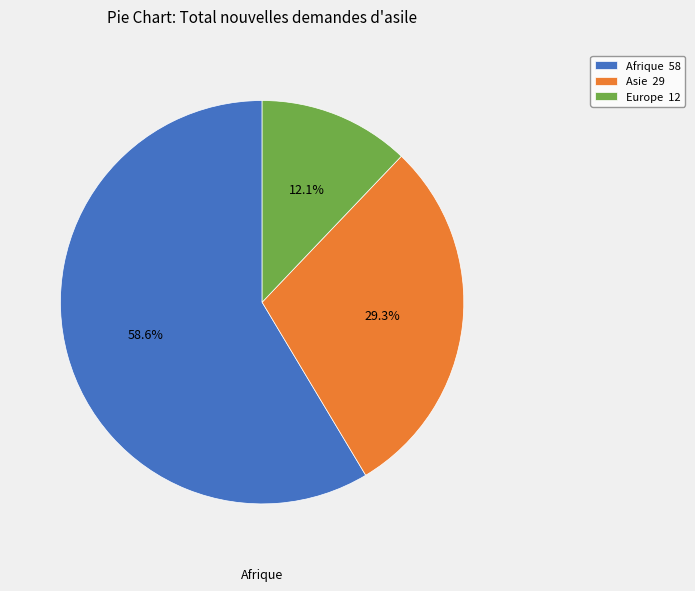

Which slice is the largest?

Afrique 58